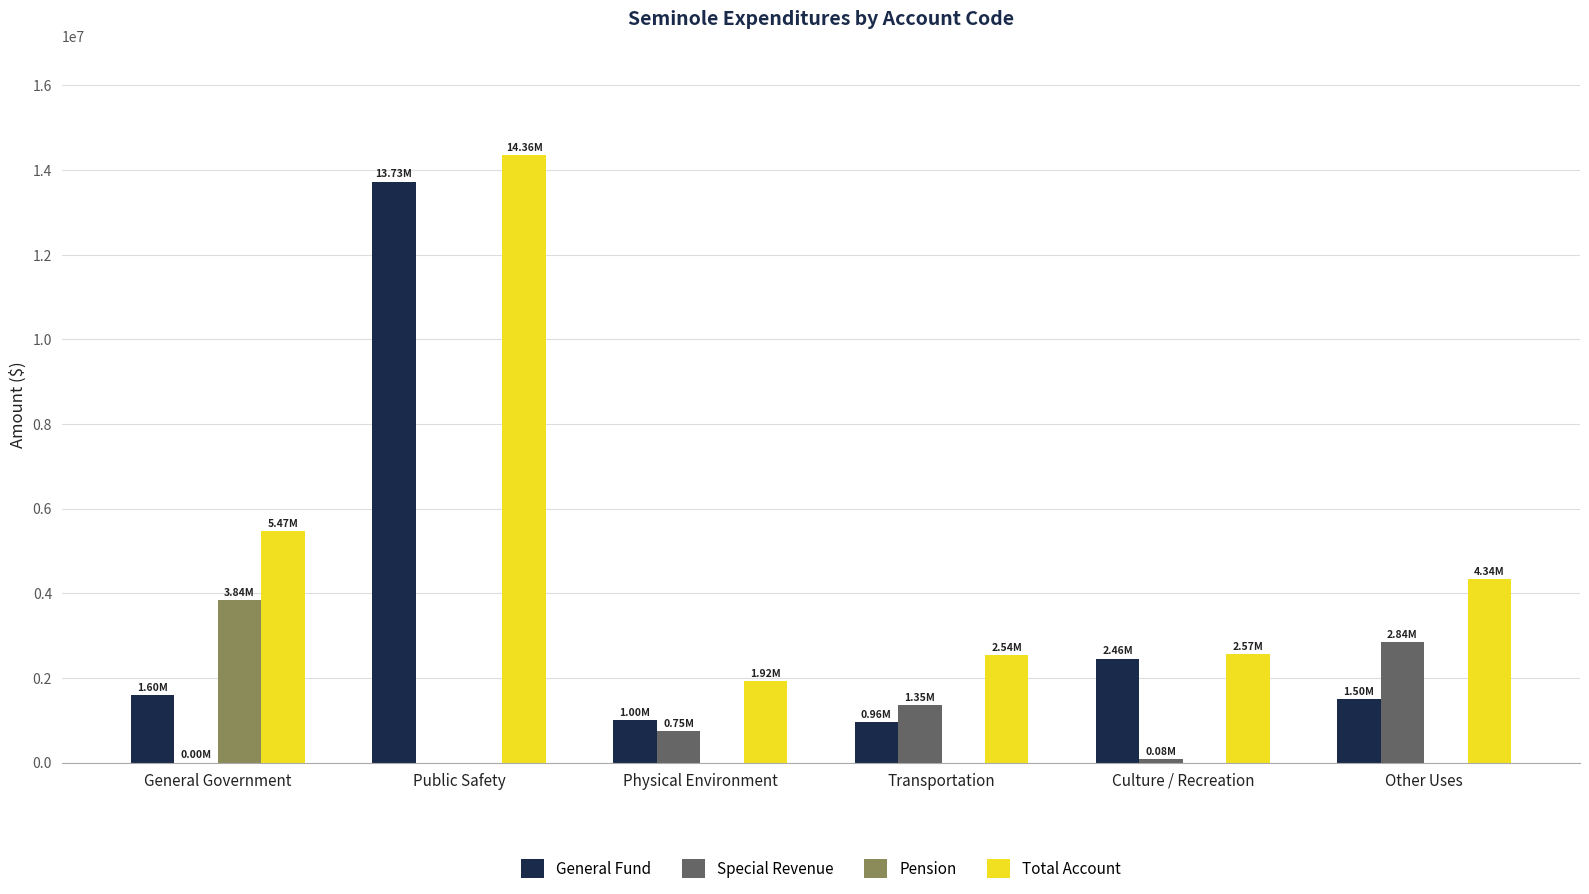

What is the sum of the Total Account values at Transportation and Other Uses?

6888464